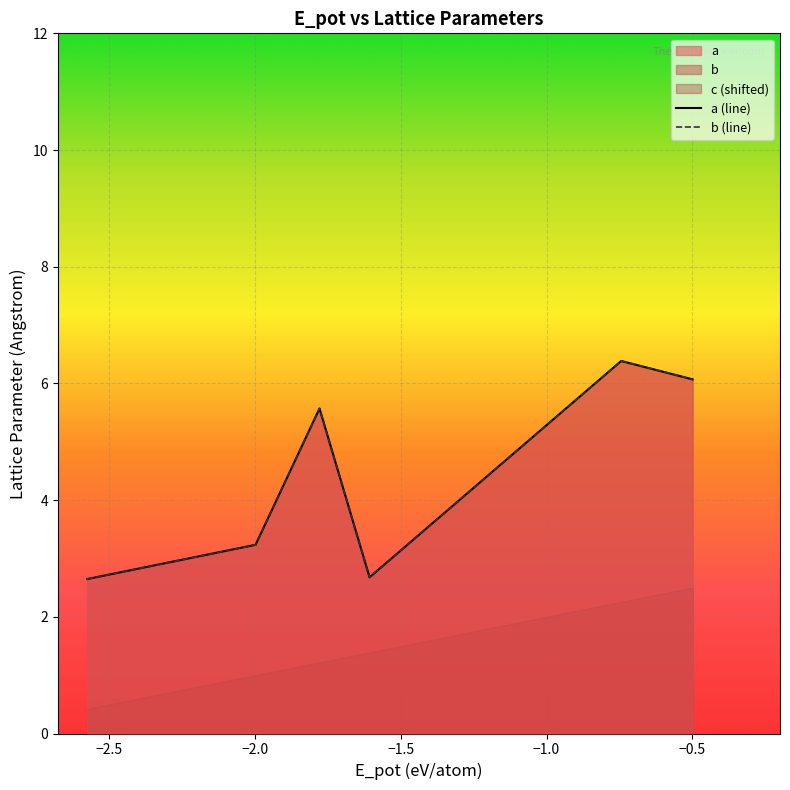

What is the average value of the b series?

3.9